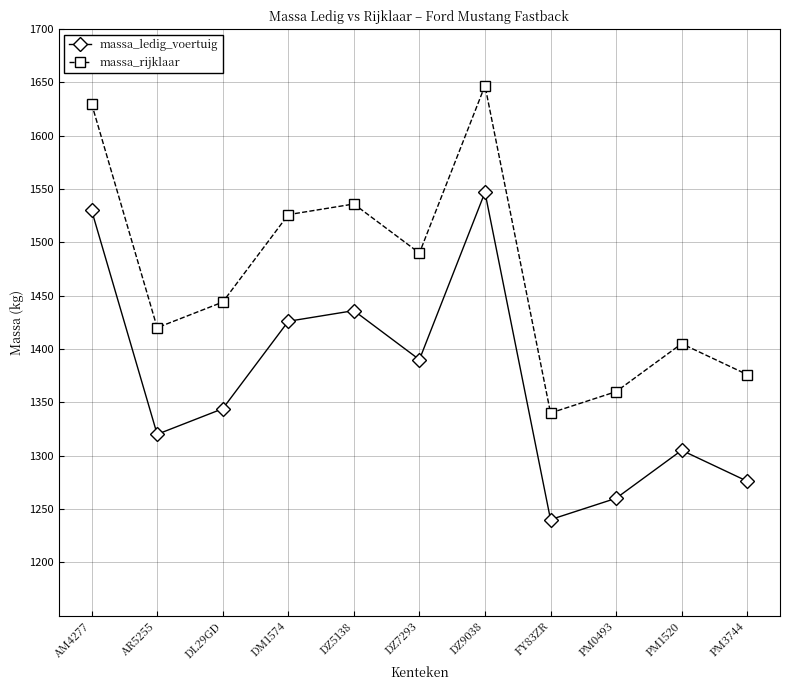

Reading left to right, transcribe all the data shown in this chart.

massa_ledig_voertuig: AM4277=1530	AR5255=1320	DL29GD=1344	DM1574=1426	DZ5138=1436	DZ7293=1390	DZ9038=1547	FY83ZR=1240	PM0493=1260	PM1520=1305	PM3744=1276
massa_rijklaar: AM4277=1630	AR5255=1420	DL29GD=1444	DM1574=1526	DZ5138=1536	DZ7293=1490	DZ9038=1647	FY83ZR=1340	PM0493=1360	PM1520=1405	PM3744=1376